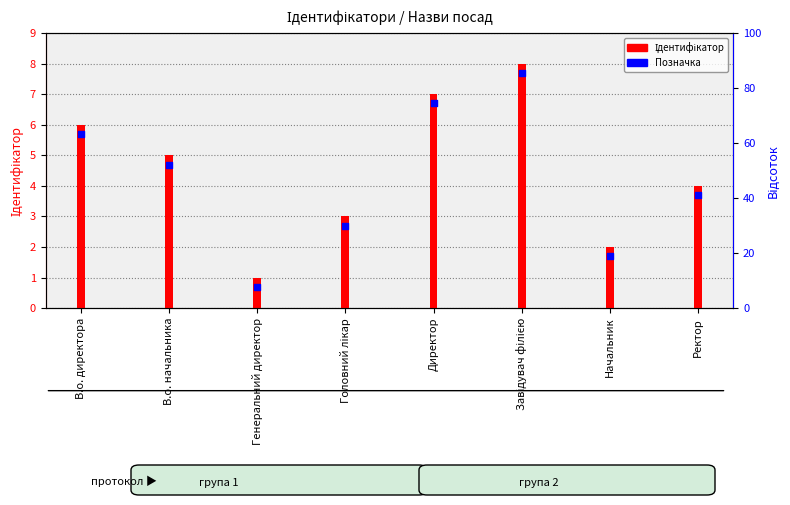

At which category is the sum across all series the highest?

Завідувач філією